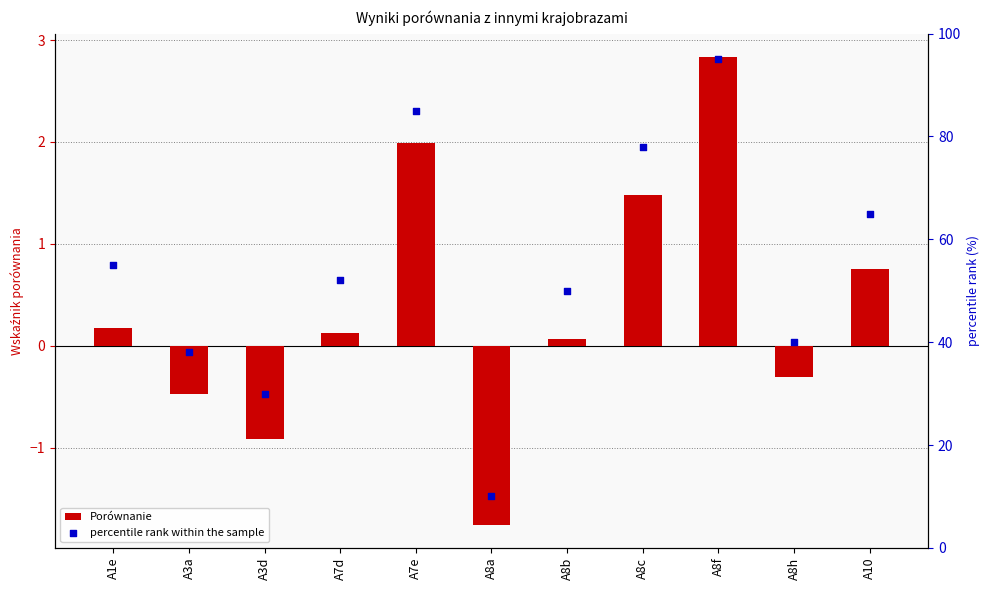

Which series has the largest total across all categories?

percentile rank within the sample